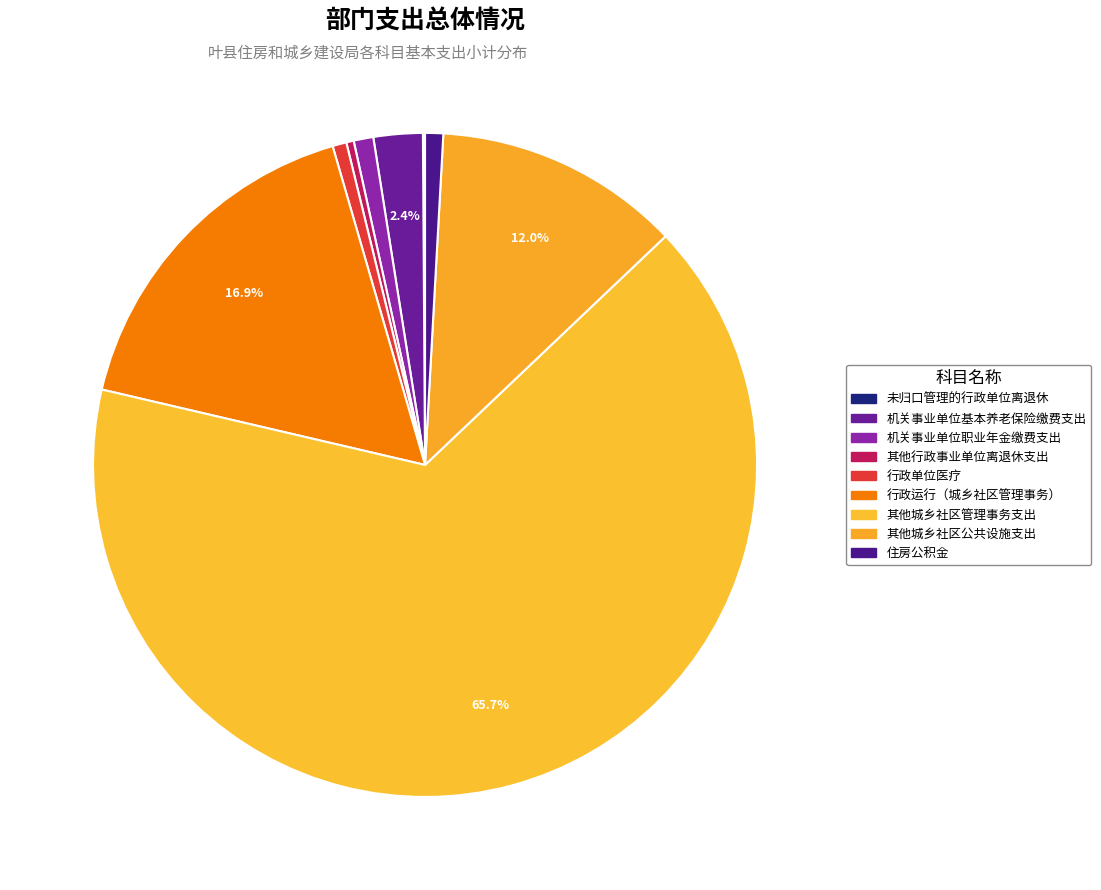

What is the smallest slice in the pie chart?

未归口管理的行政单位离退休